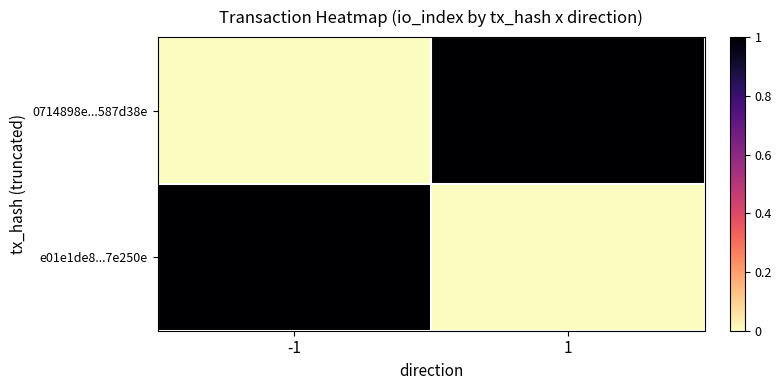

Which series changed the most between -1 and 1?

0714898e...587d38e